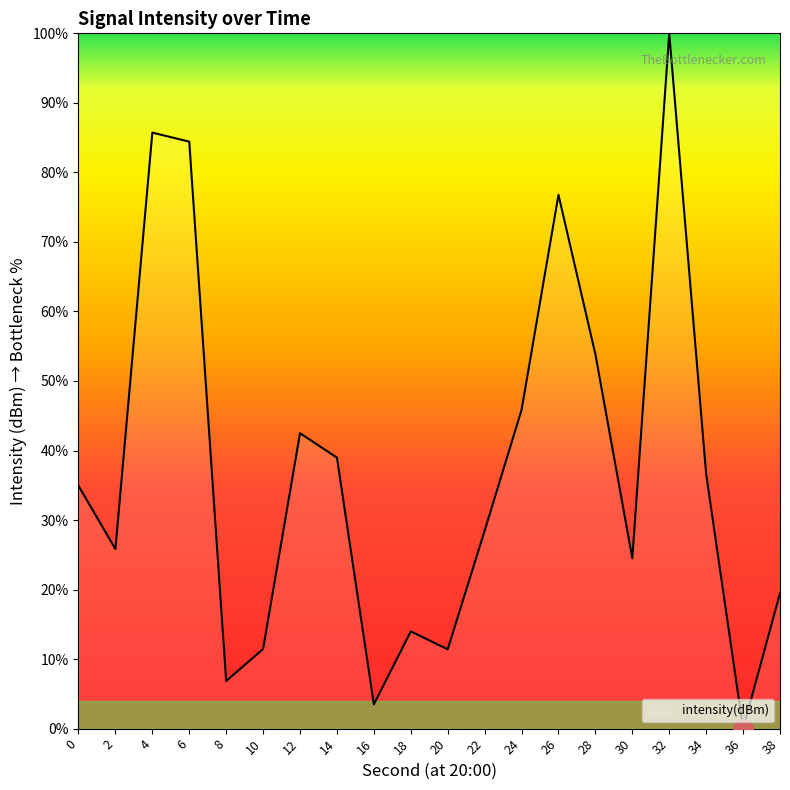

Approximately how many times larger is the value at 18 compared to 38?

0.7